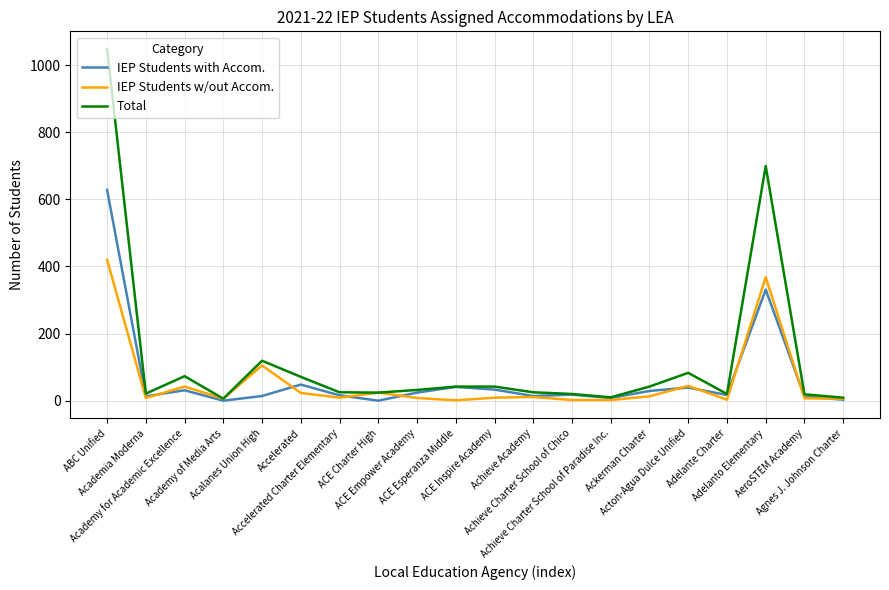

True or false: IEP Students w/out Accom. has more than 1 points higher than both neighbors.

True